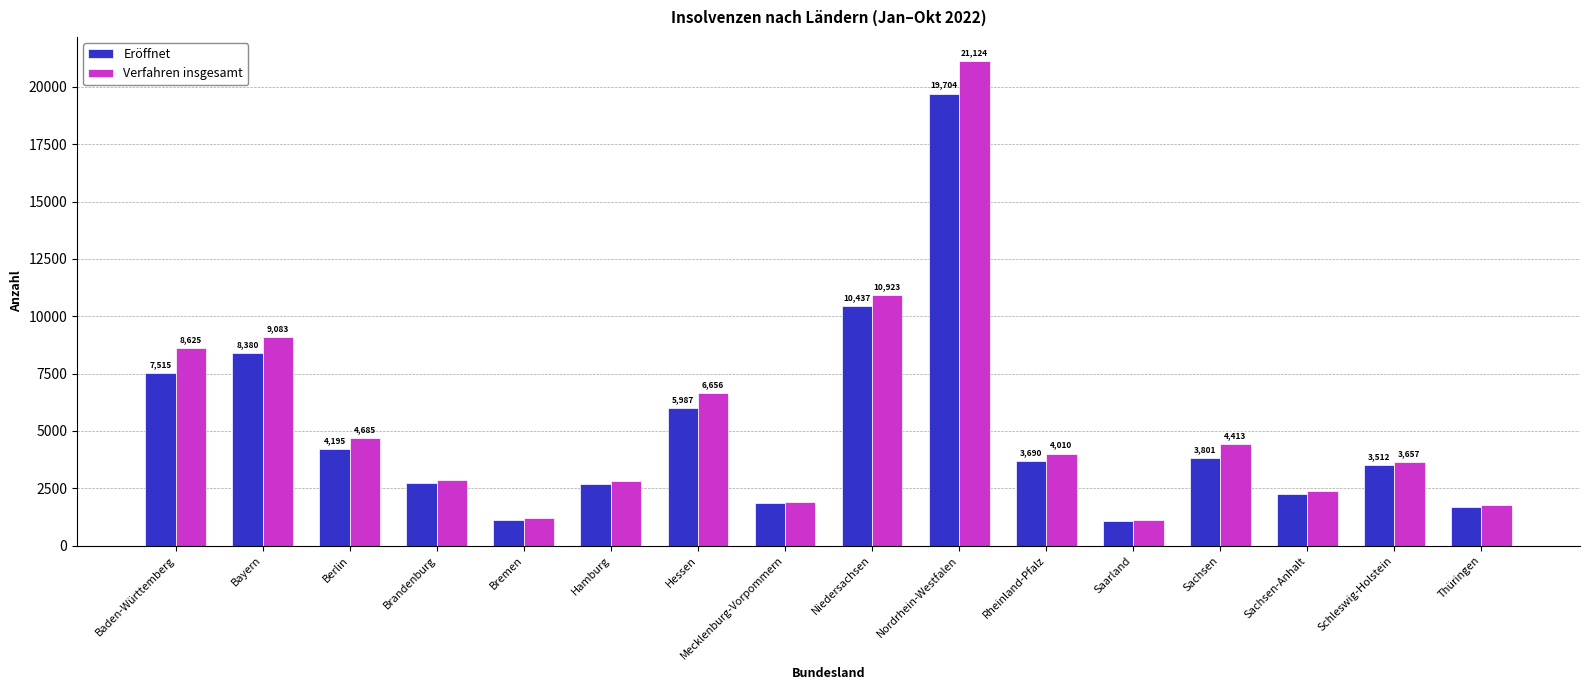

Does the chart contain any negative values?

No